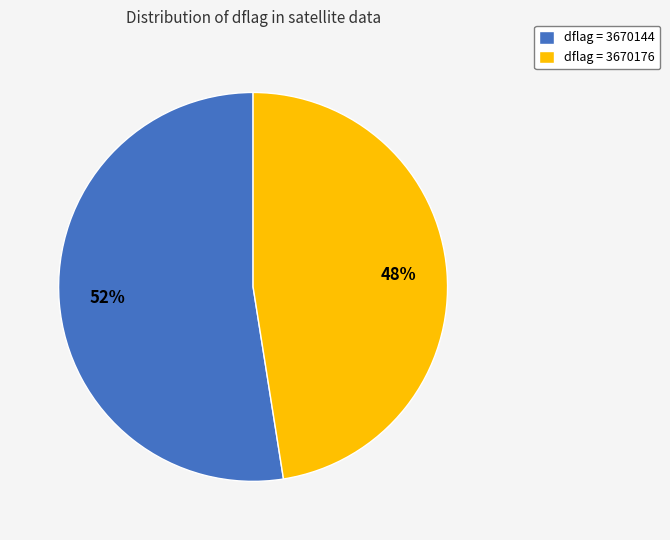

Between dflag = 3670176 and dflag = 3670144, which is larger?

dflag = 3670144